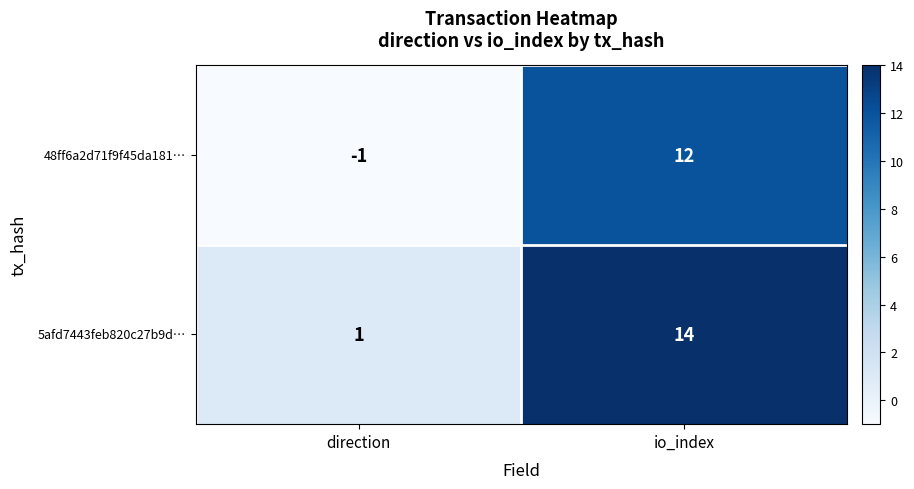

What is the average value of the 5afd7443feb820c27b9d… series?

8